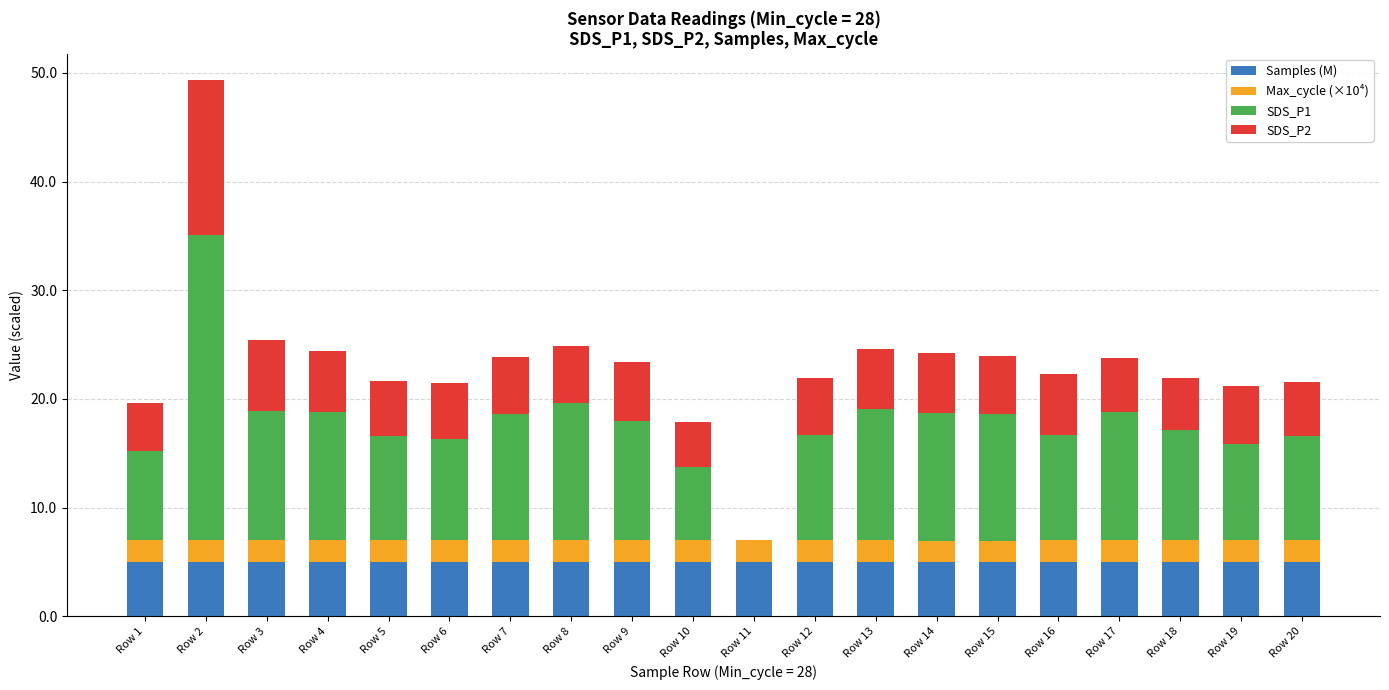

What is the highest value of the Samples (M) series?

5.0